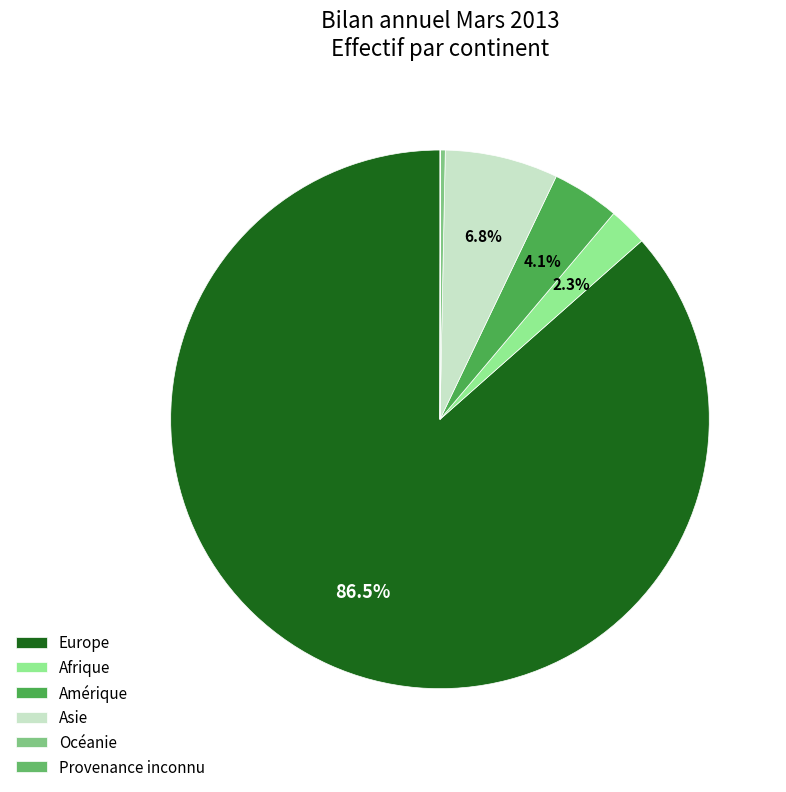

Which category accounts for the majority?

Europe